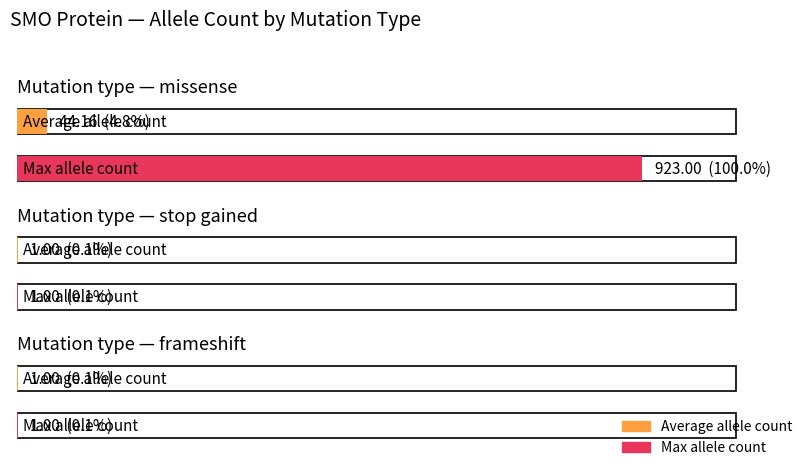

Which has a higher value, 4 or 3?

3